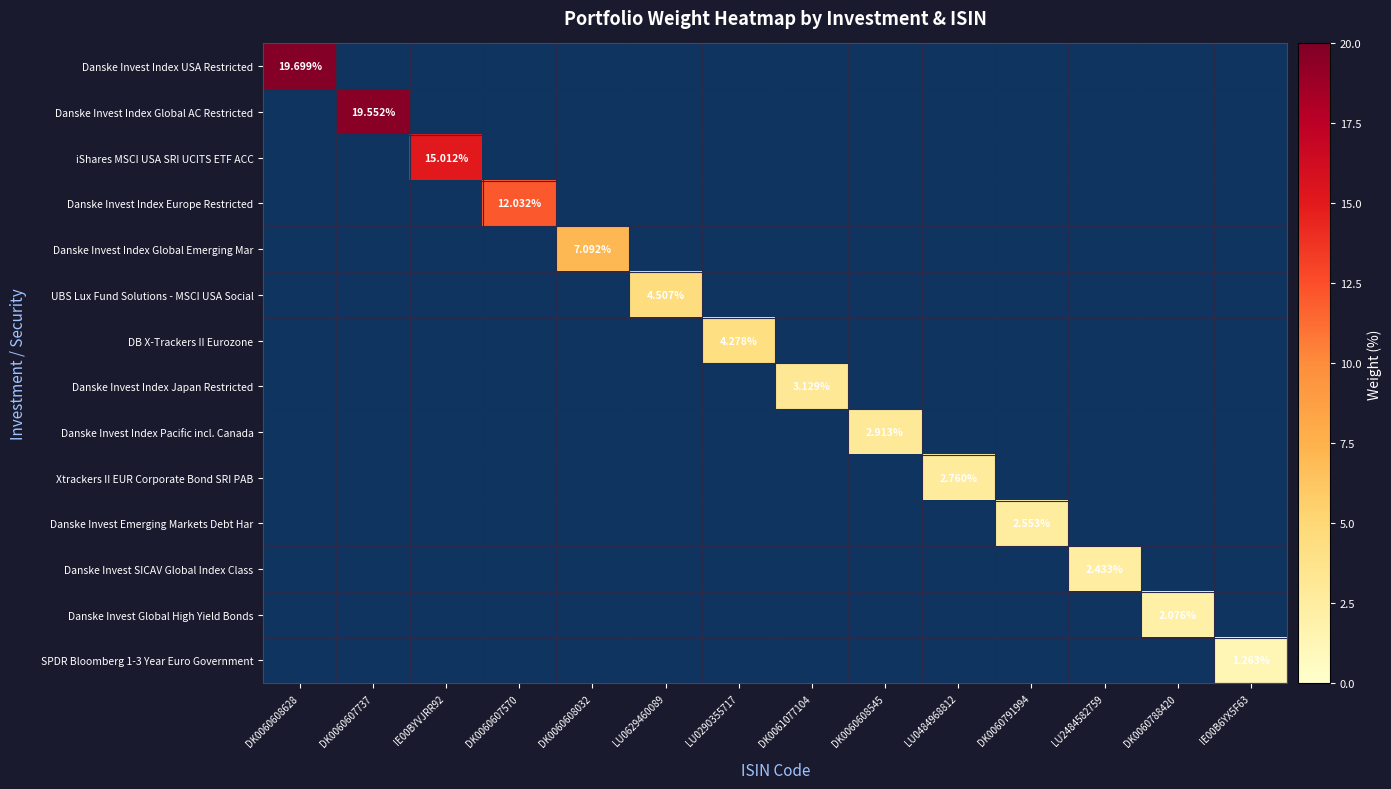

How many series are shown in this chart?

14